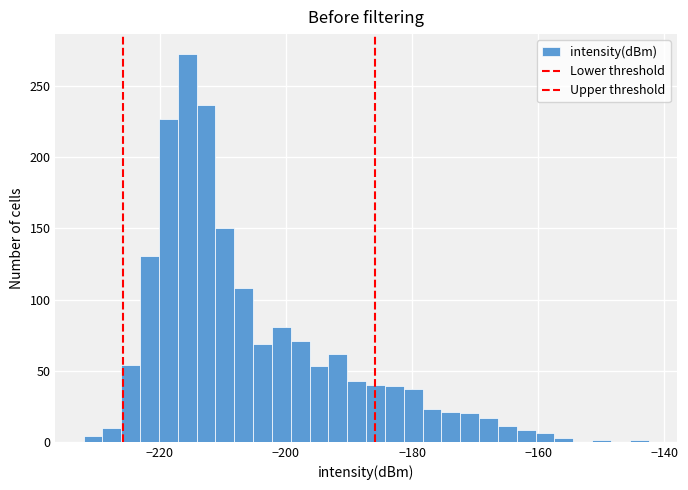

Around what value on the x-axis is the tallest bar? Give the approximate position of its centre, as read against the axis.

-216